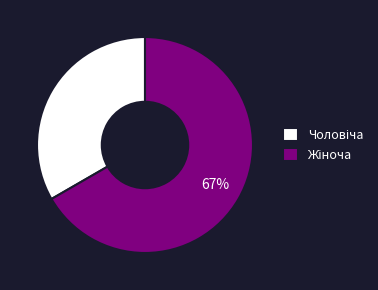

To the nearest percent, what is the average slice percentage?

50%